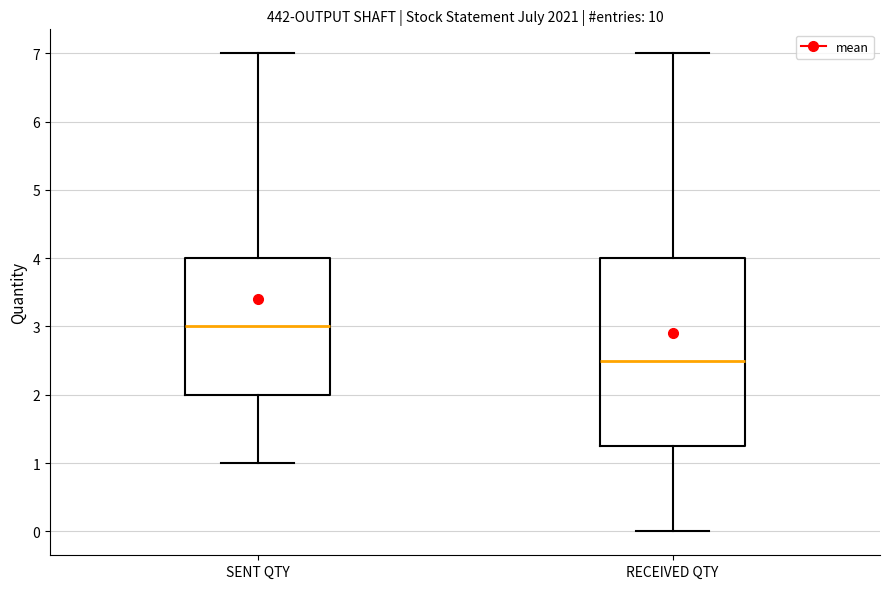

Reading left to right, read every box against the y-axis: the position of its median line, the range the box covers, and the ends of its whiskers. The values are not printed on the chart, so give them approximately, as read against the axis.

SENT QTY: median 3.0, box 2.0 to 4.0, whiskers 1.0 to 7.0
RECEIVED QTY: median 2.5, box 1.3 to 4.0, whiskers 0.0 to 7.0